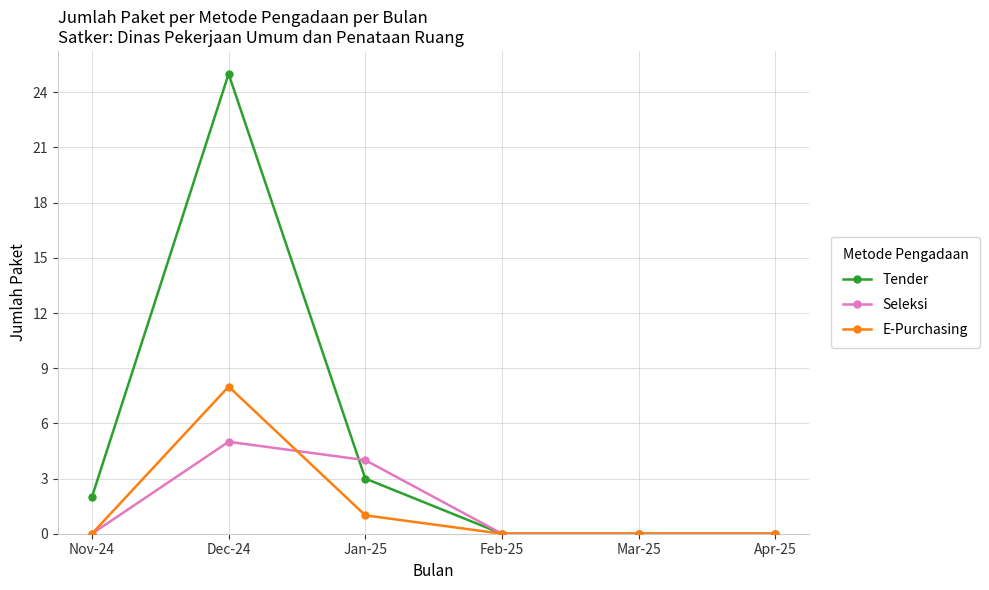

What is the sum of the Seleksi values at Dec-24 and Nov-24?

5